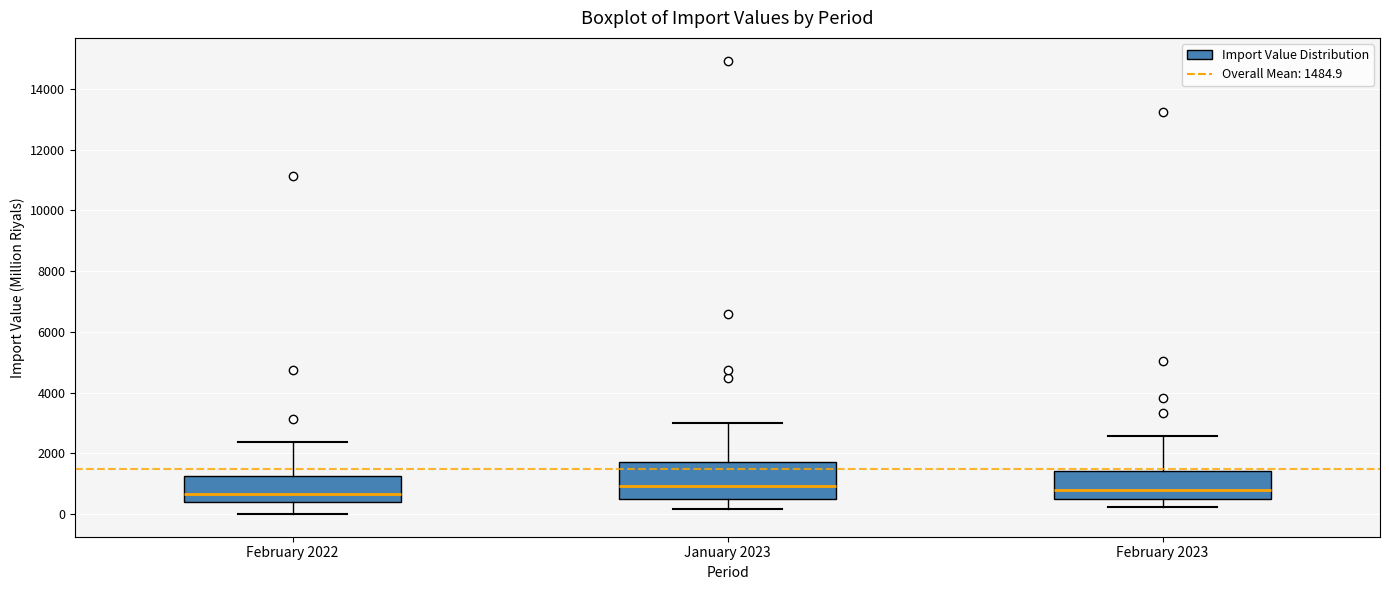

Where does the median line of the box for February 2023 sit on the y-axis? The values are not printed on the chart, so give them approximately, as read against the axis.

800